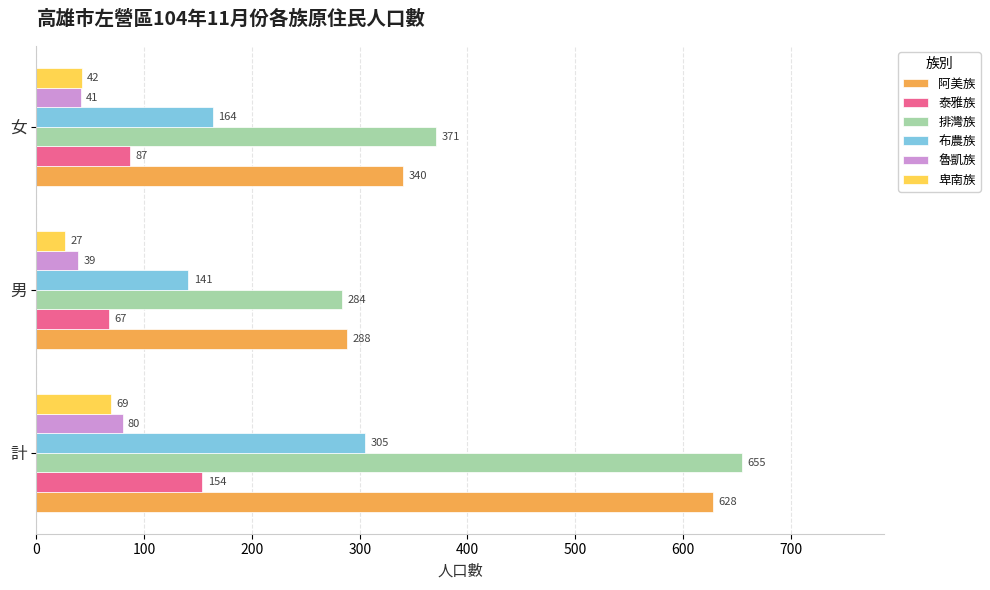

What is the total value across all series at 男?

846